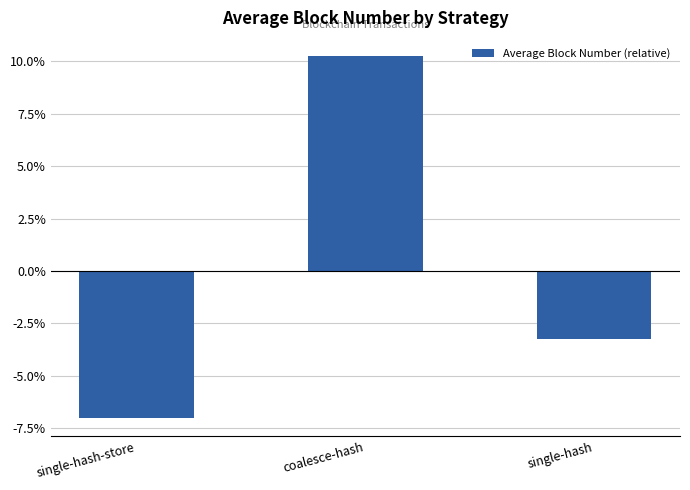

List the labels in order of value, largest first.

coalesce-hash, single-hash, single-hash-store